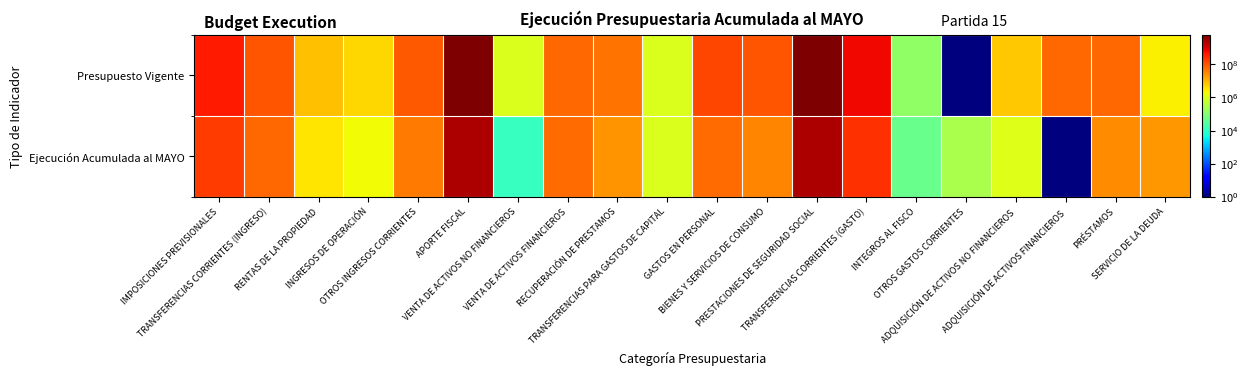

What is the maximum value shown in the chart?

5894068011